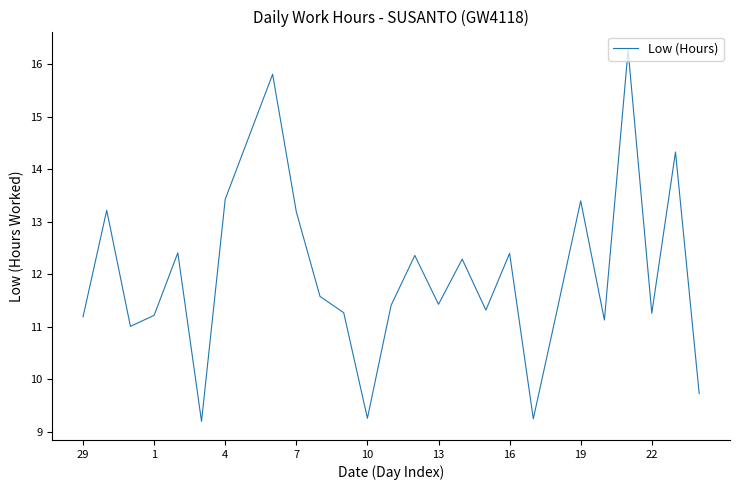

What is the smallest value displayed?

9.2